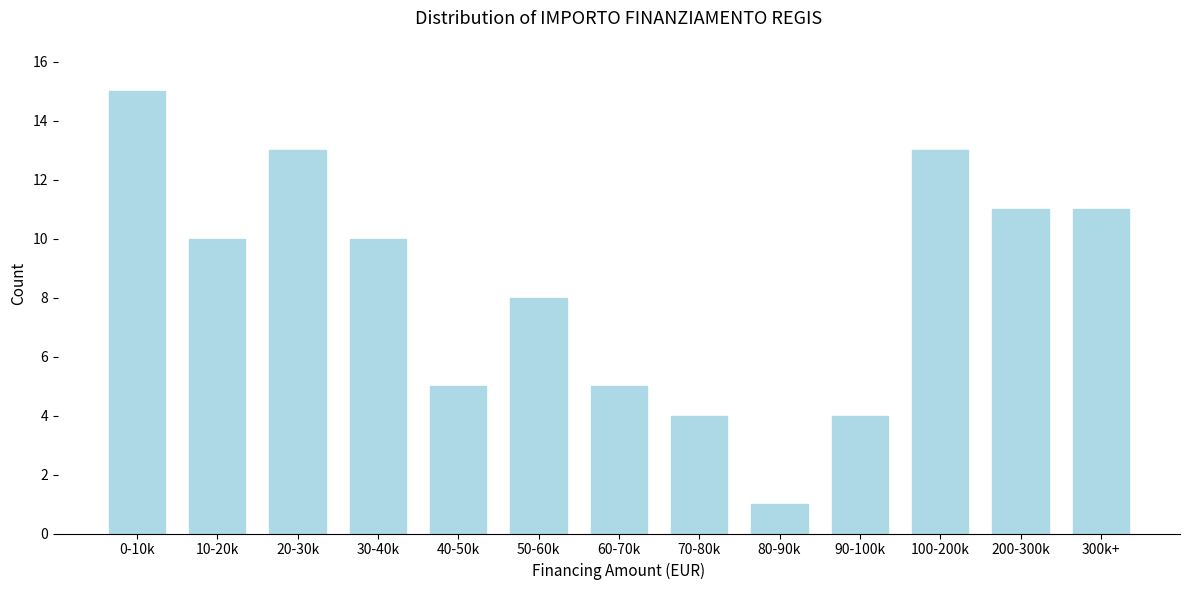

Reading right to left, transcribe all the data shown in this chart.

11	11	13	4	1	4	5	8	5	10	13	10	15